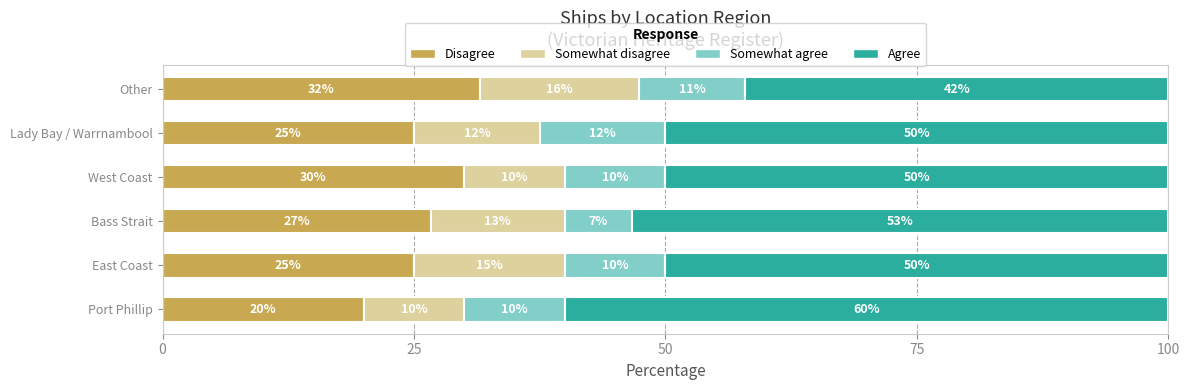

What value does the Disagree series have at Port Phillip?

20.0